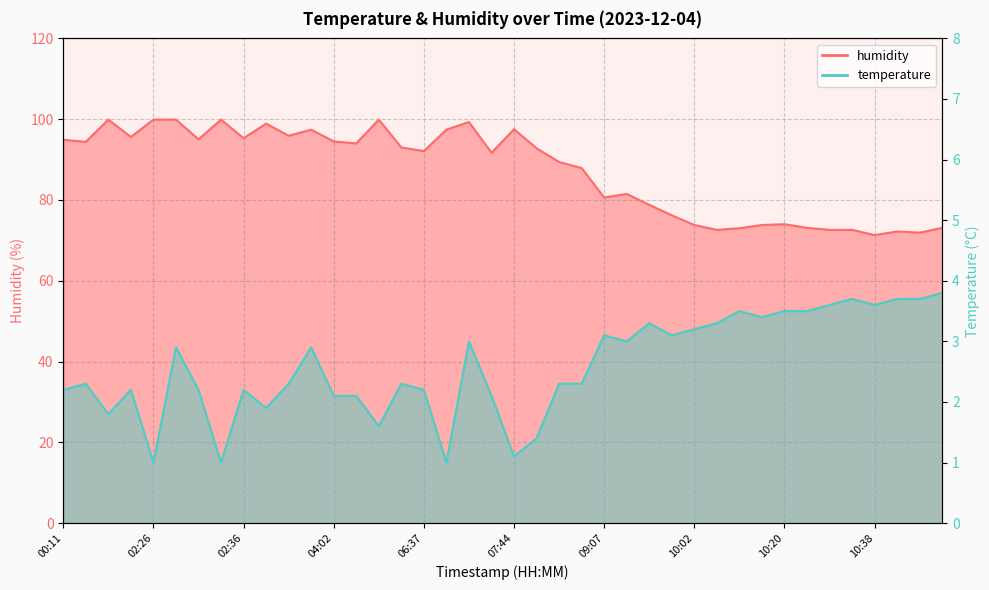

What is the approximate value of temperature at 09:43?

3.3